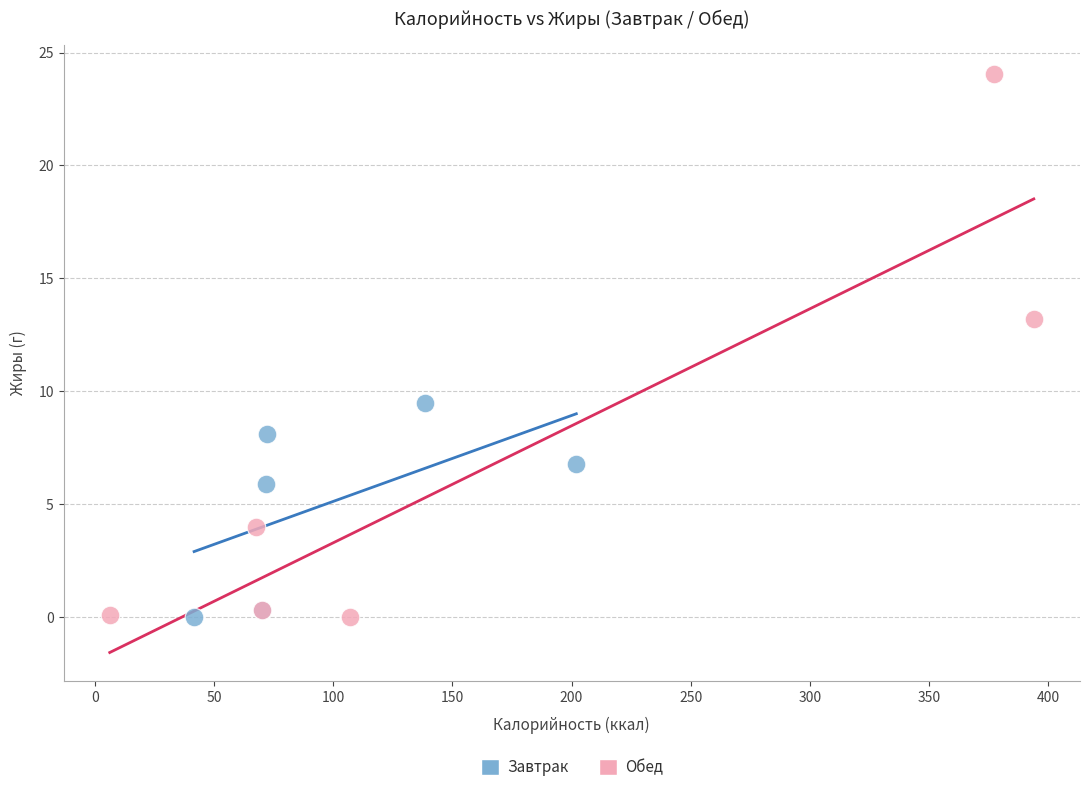

Which series contains the highest Y value?

Обед